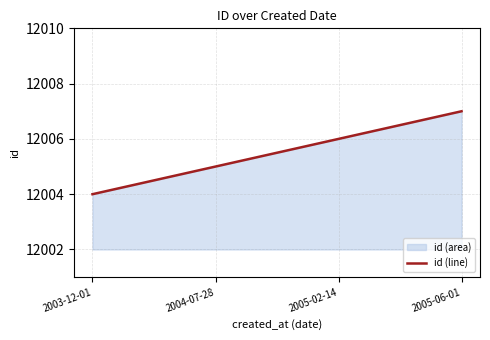

List the labels in order of value, smallest first.

2003-12-01, 2004-07-28, 2005-02-14, 2005-06-01